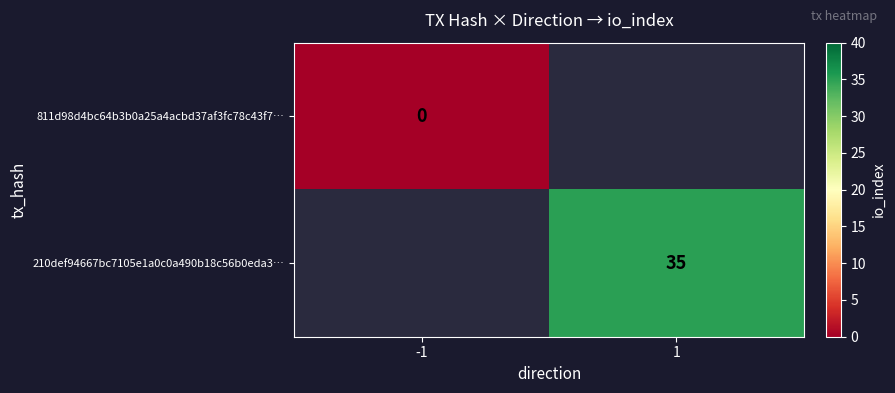

The 210def94667bc7105e1a0c0a490b18c56b0eda3… series shows 35 at 1. True or false?

True